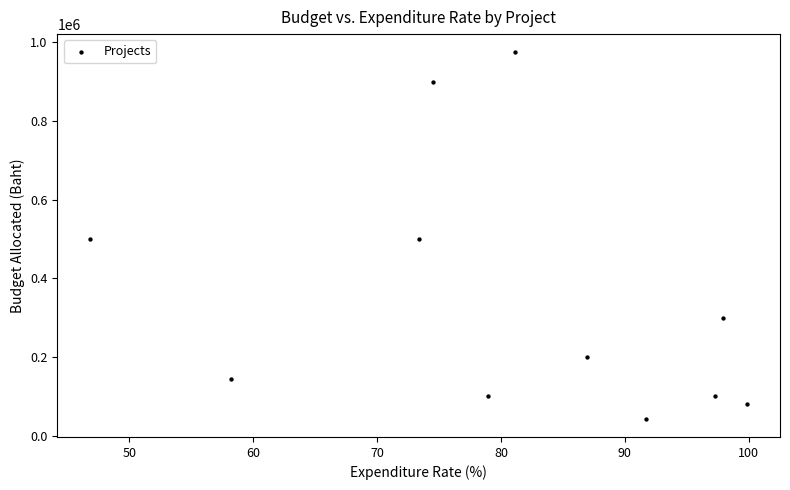

What is the average Y value?

349217